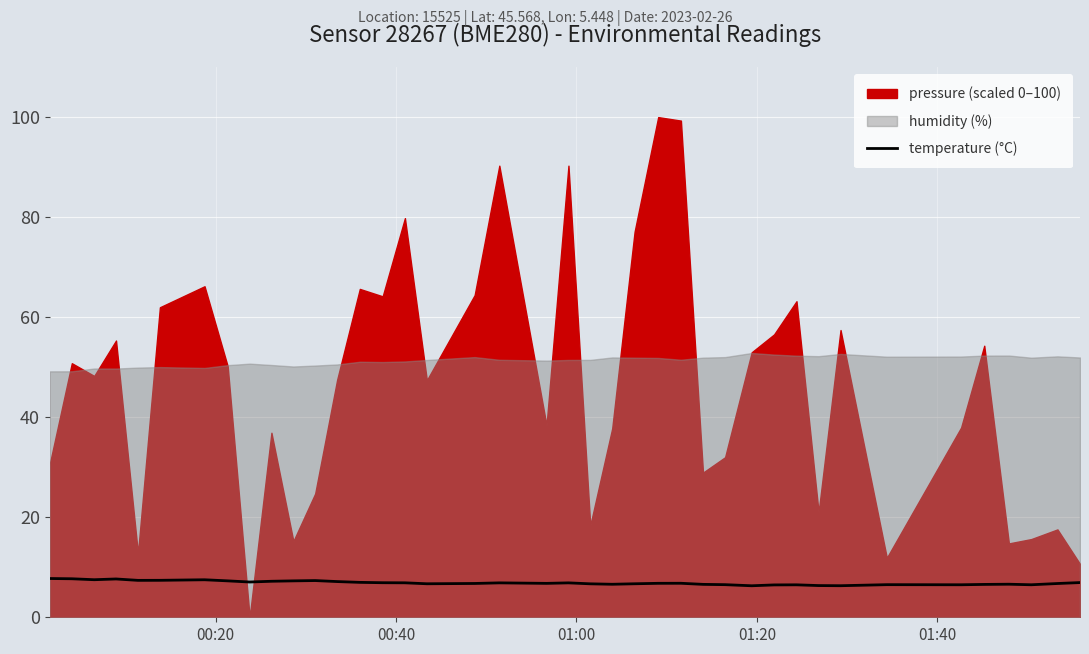

What is the lowest value of the temperature (°C) series?

6.3